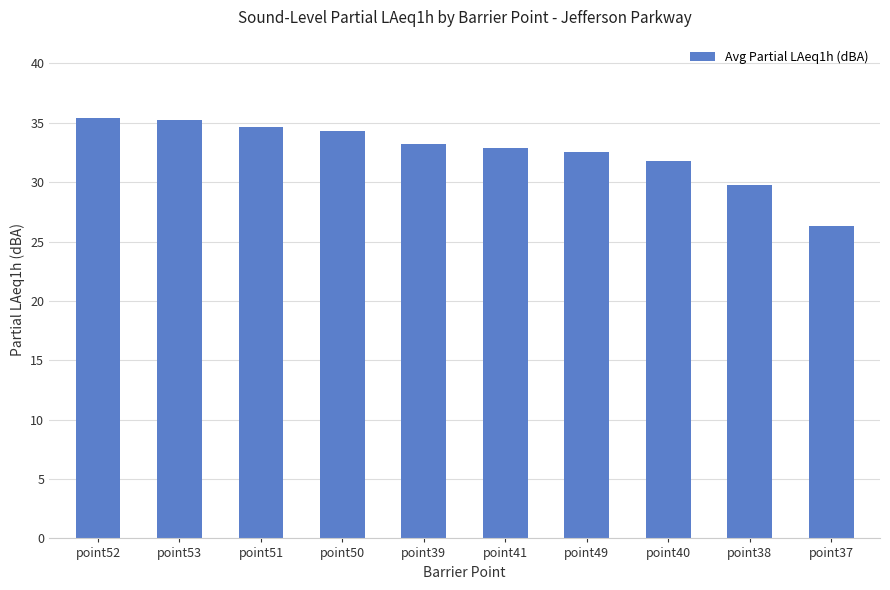

What is the change in value from point51 to point39?

-1.4